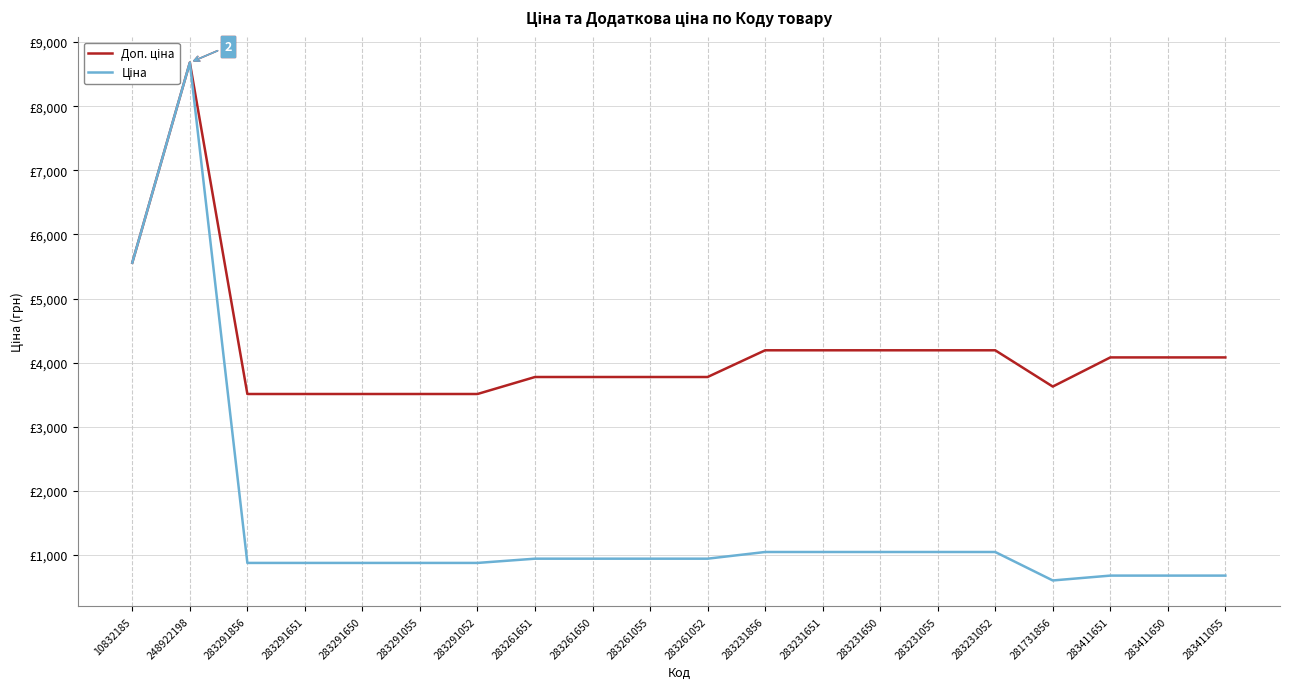

What are all the series names shown in the legend?

Доп. ціна, Ціна